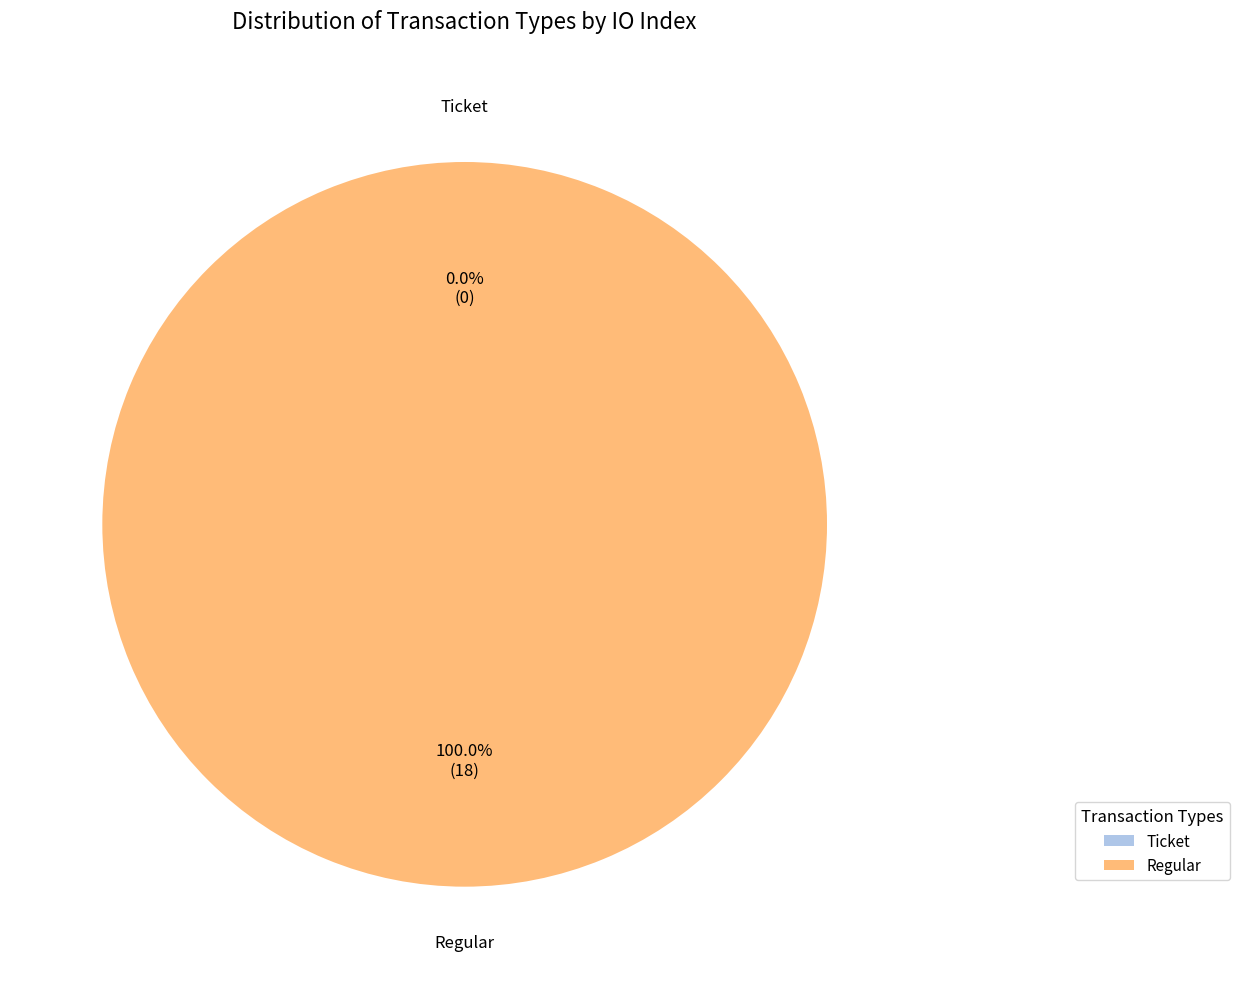

To the nearest percent, what portion does Regular represent?

100%